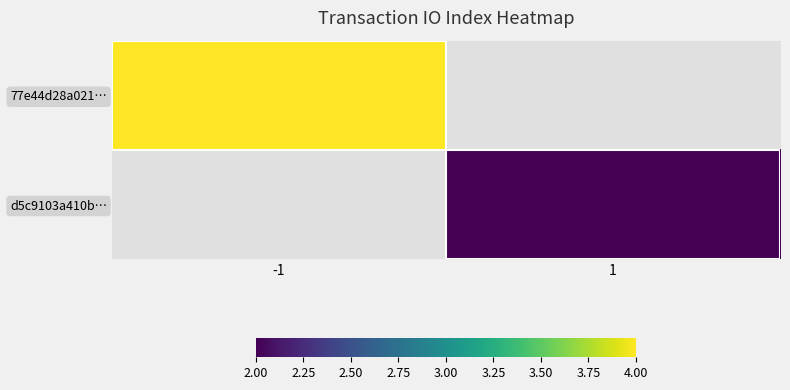

At how many categories does at least one series exceed 2?

1